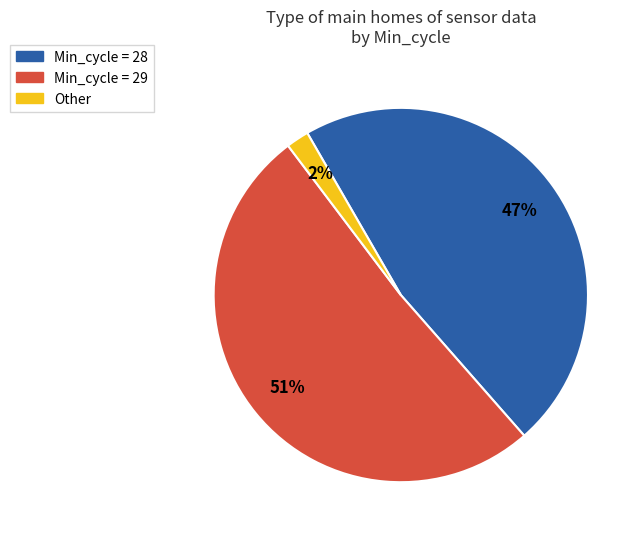

To the nearest percent, what is the average slice percentage?

33%